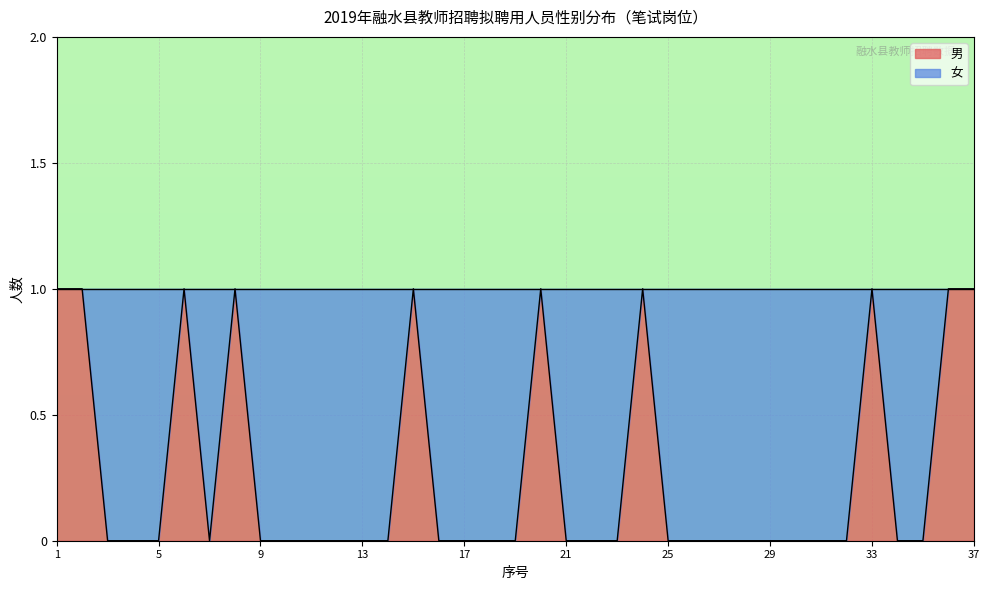

What value does the data have at 20?

1